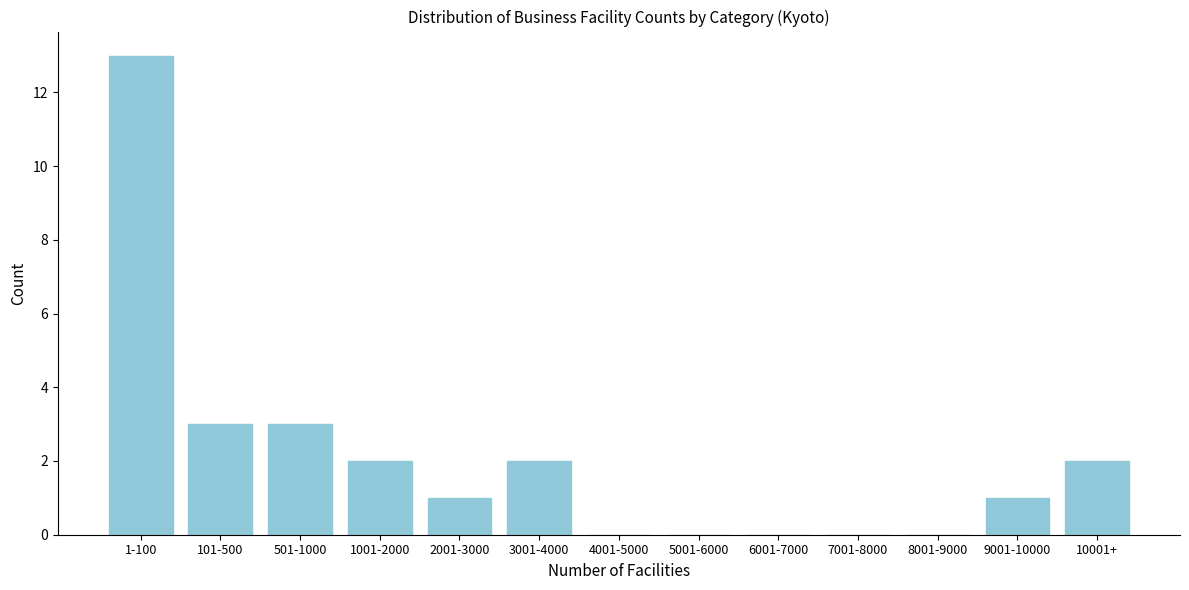

Reading left to right, what are all the values shown in this chart?

1-100=13	101-500=3	501-1000=3	1001-2000=2	2001-3000=1	3001-4000=2	4001-5000=0	5001-6000=0	6001-7000=0	7001-8000=0	8001-9000=0	9001-10000=1	10001+=2